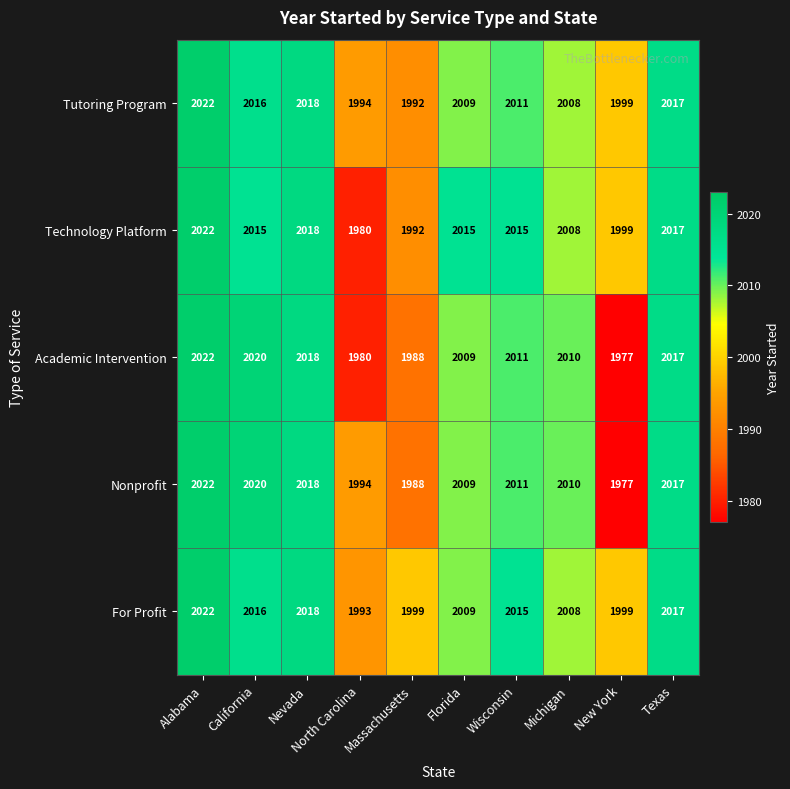

What is the maximum value shown in the chart?

2022